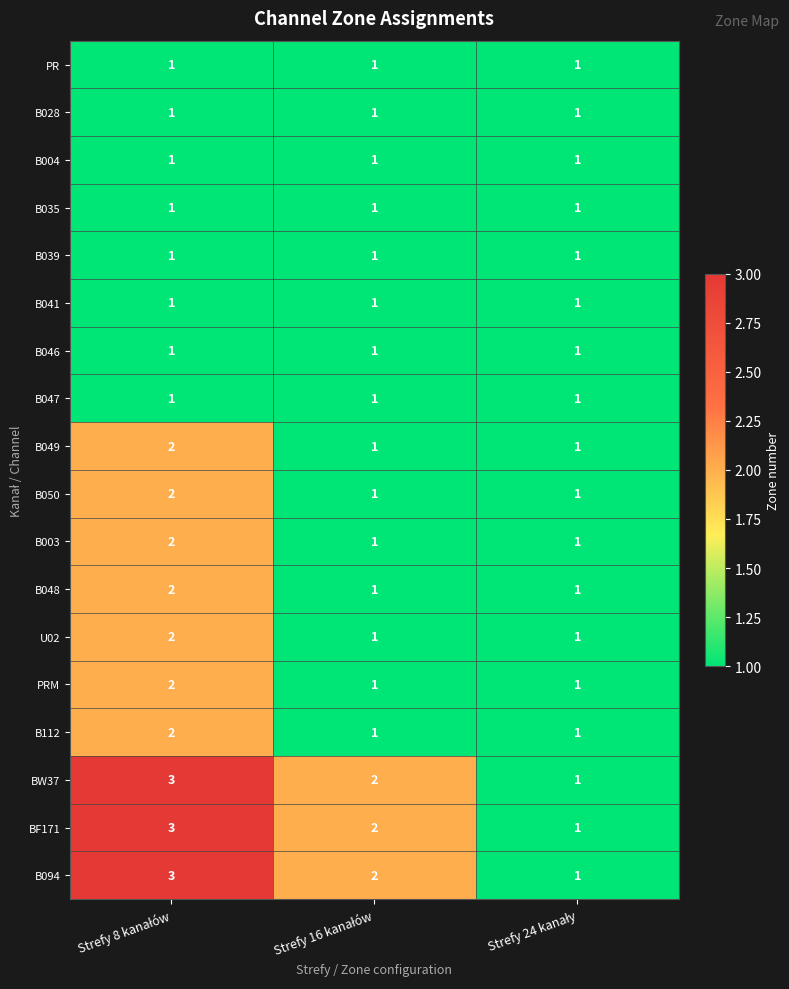

How many series are shown in this chart?

18